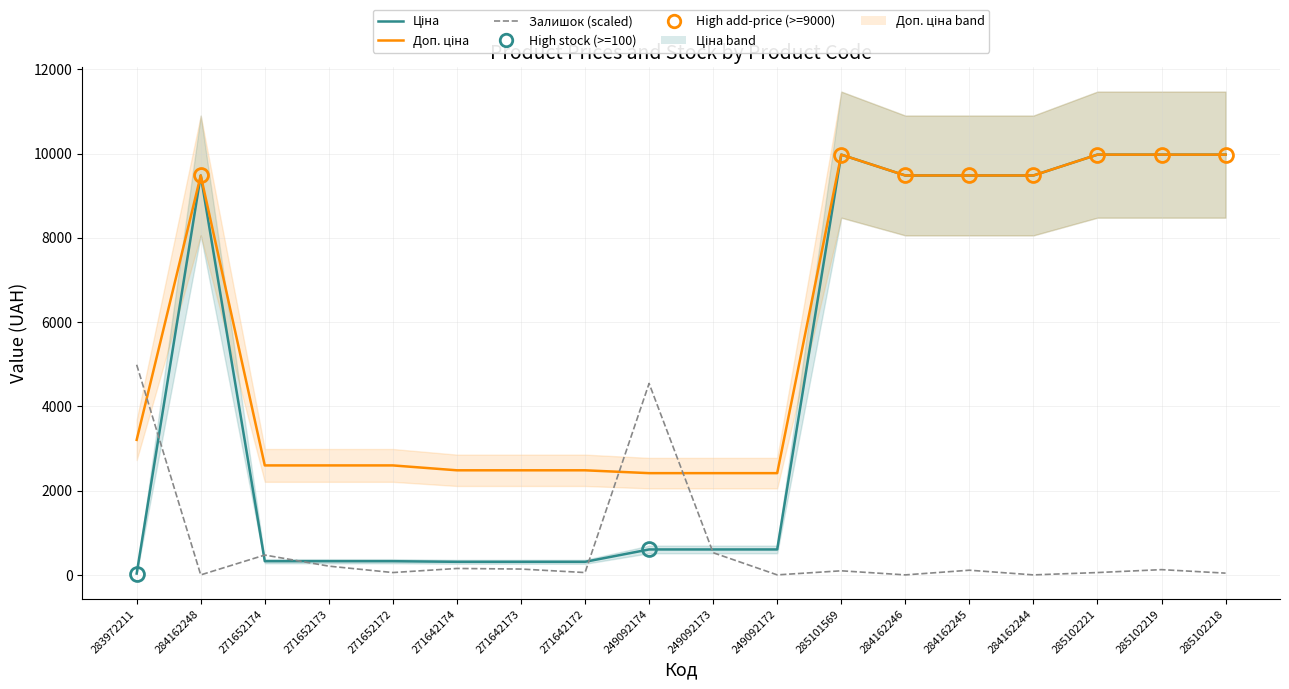

What is the average value of the Залишок (scaled) series?

642.7